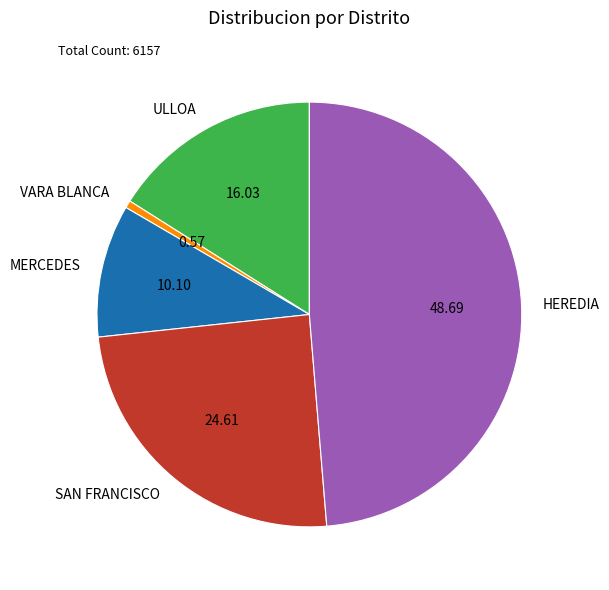

What is the smallest slice in the pie chart?

VARA BLANCA